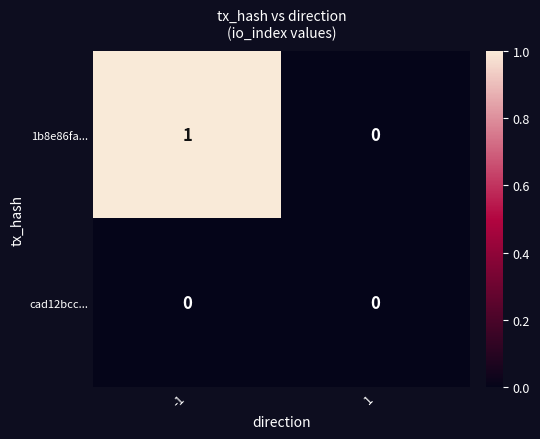

What is the greatest value displayed?

1